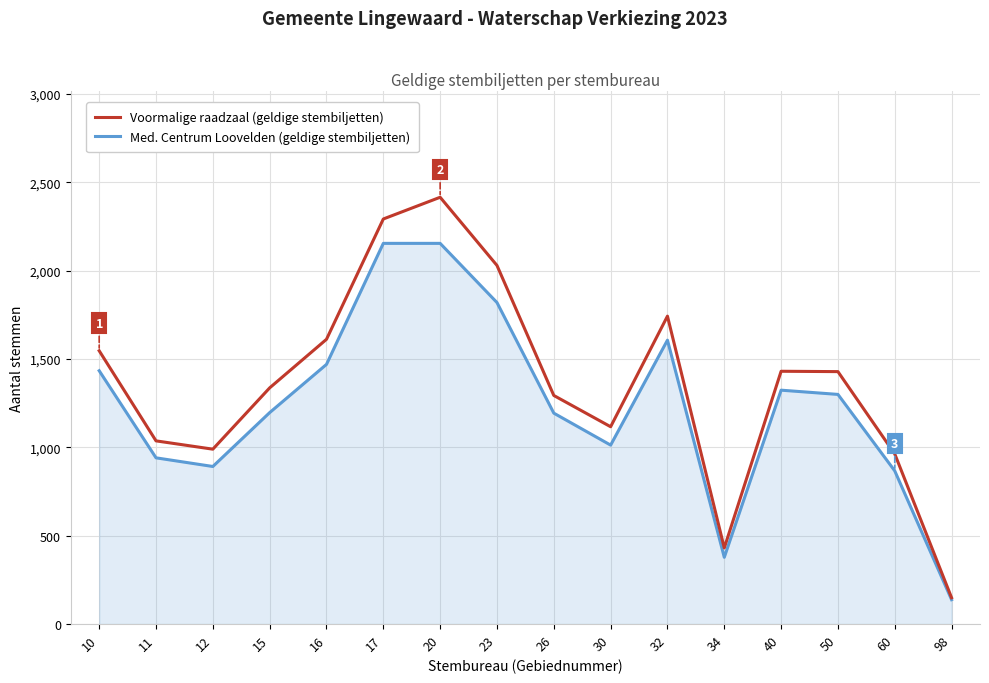

What is the average value of the Med. Centrum Loovelden (geldige stembiljetten) series?

1243